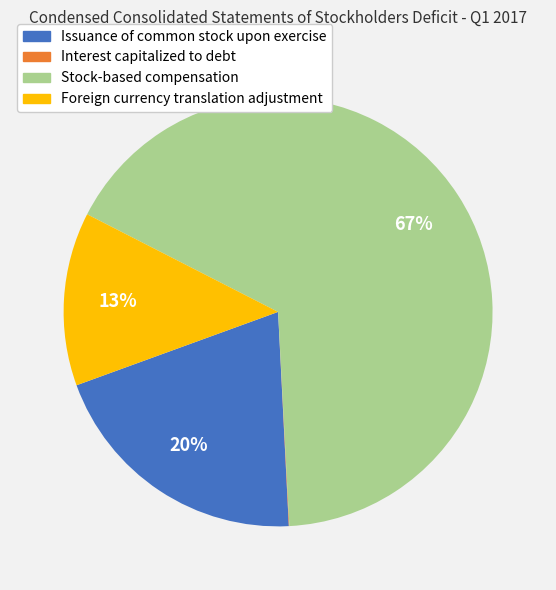

To the nearest percent, what is the difference between the largest and smallest slice percentages?

67%